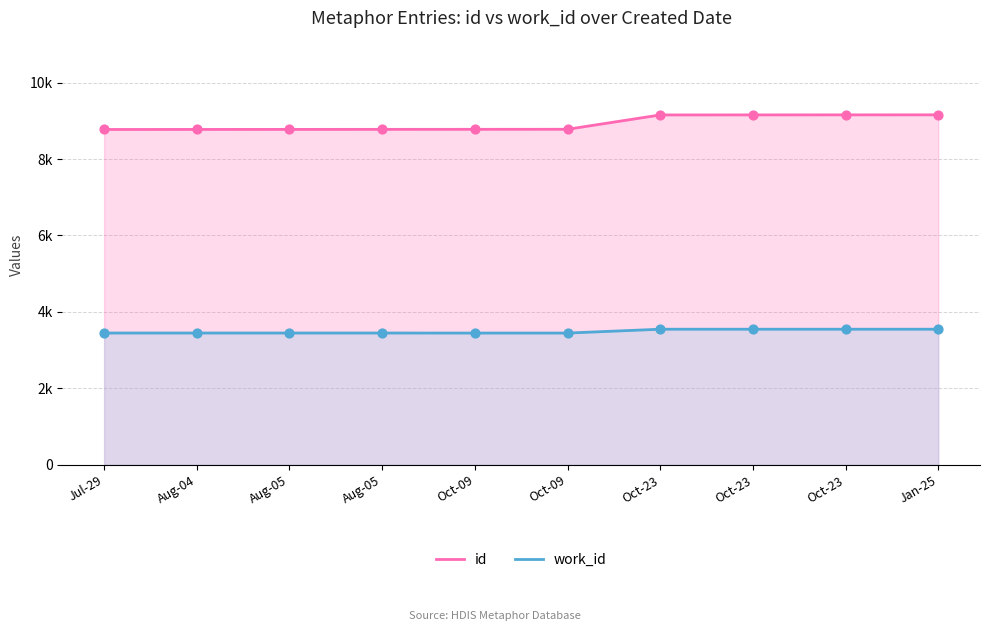

At how many categories does at least one series exceed 6573?

10